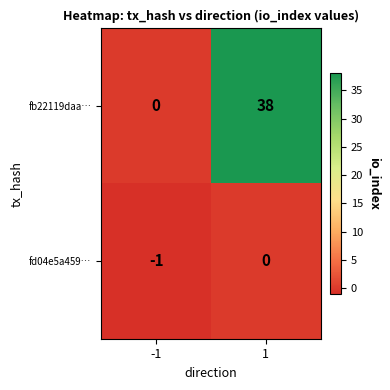

Which series has the largest total across all categories?

fb22119daa…